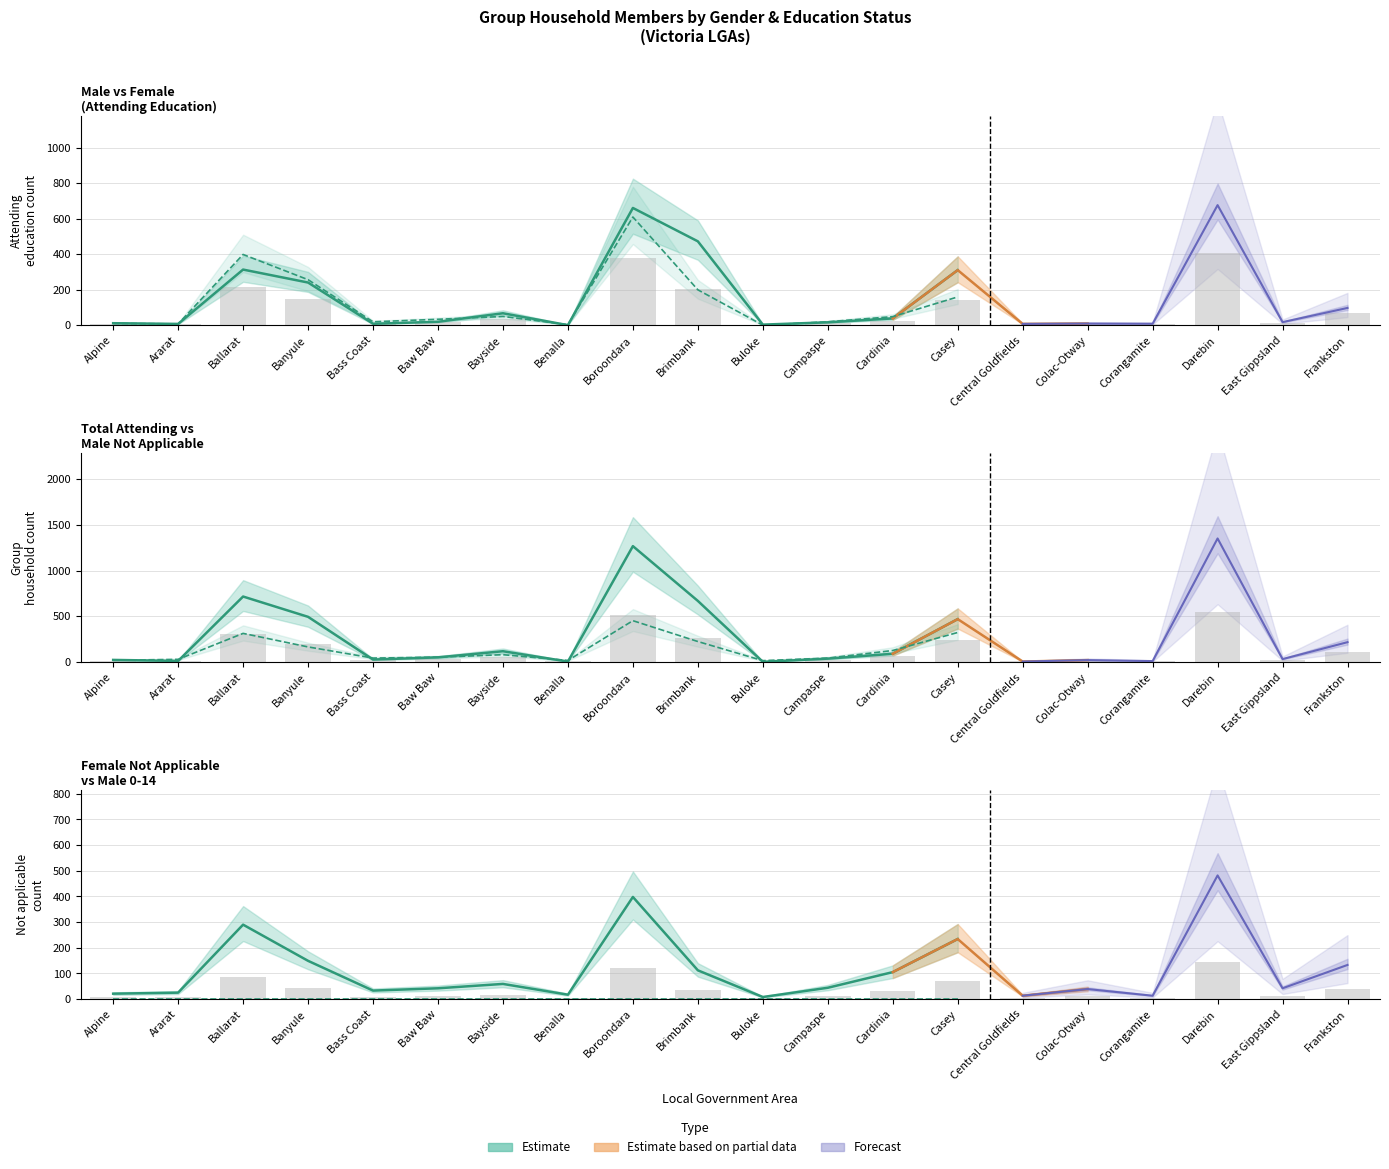

At which category is the sum across all series the highest?

Darebin